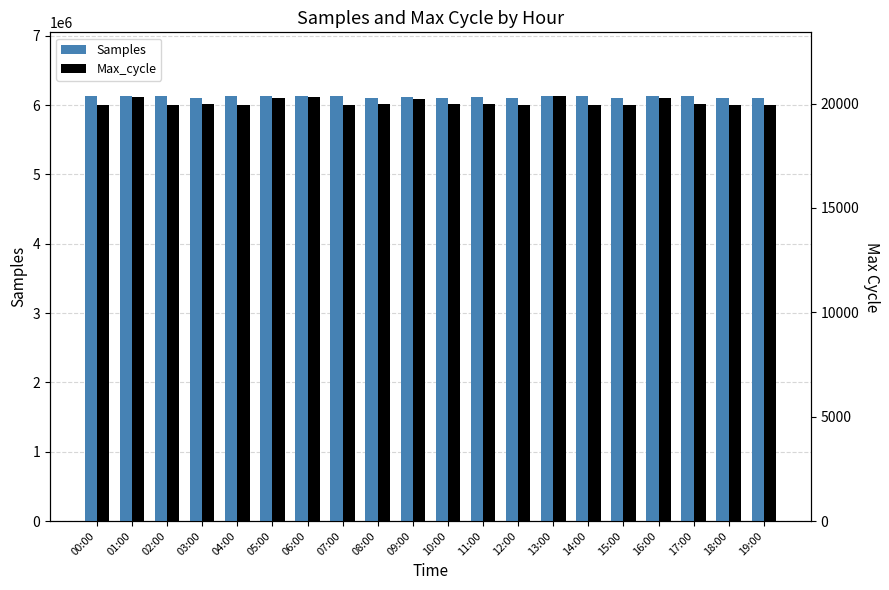

What is the difference between the highest and lowest values at 09:00?

6102616